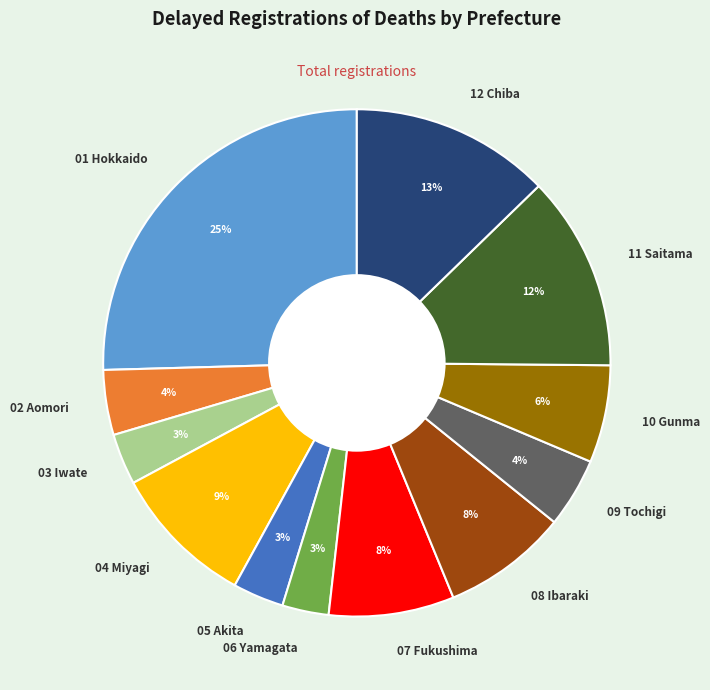

To the nearest percent, what percentage of the pie is 05 Akita?

3%